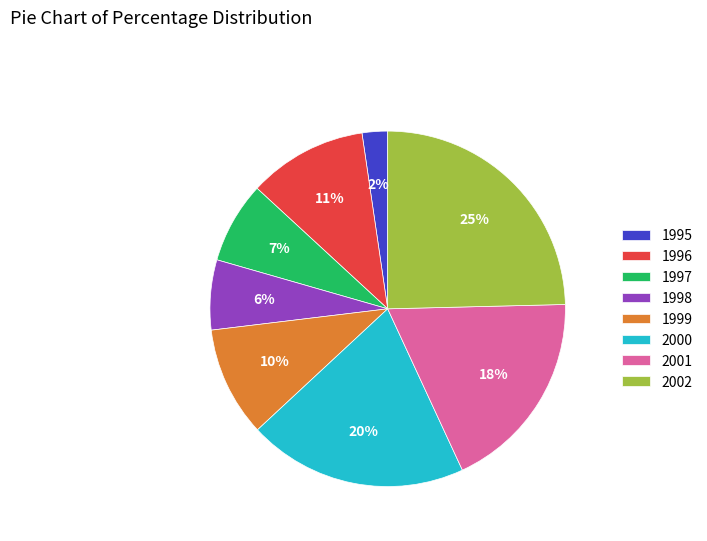

To the nearest percent, what is the average slice percentage?

12%